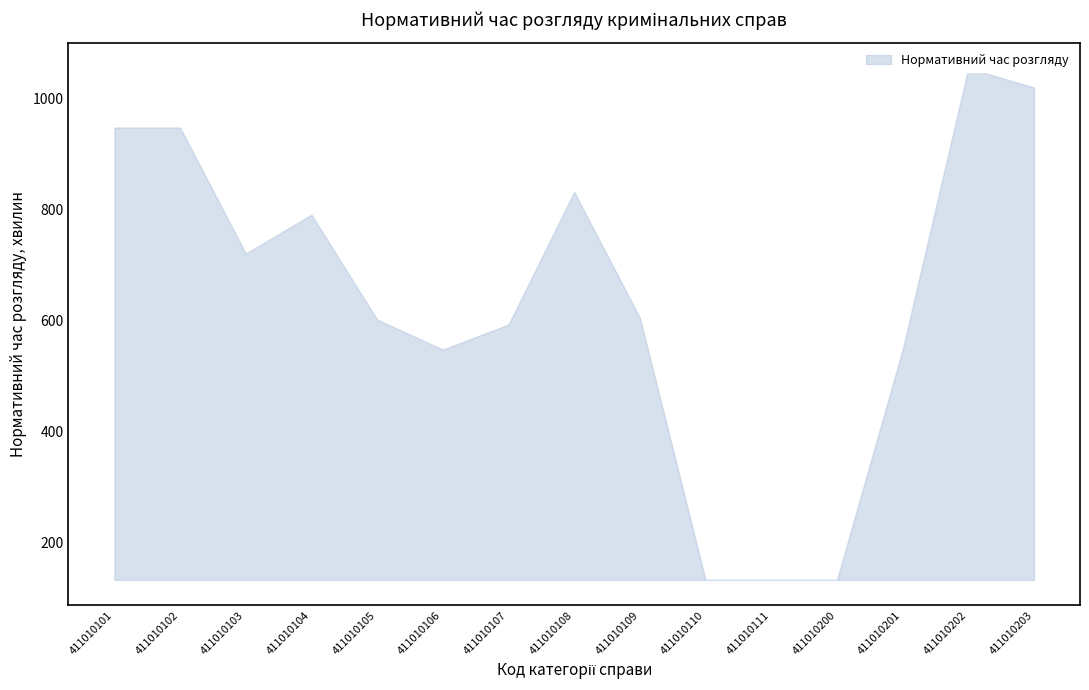

Where is upper nearest to the value 593?

411010107